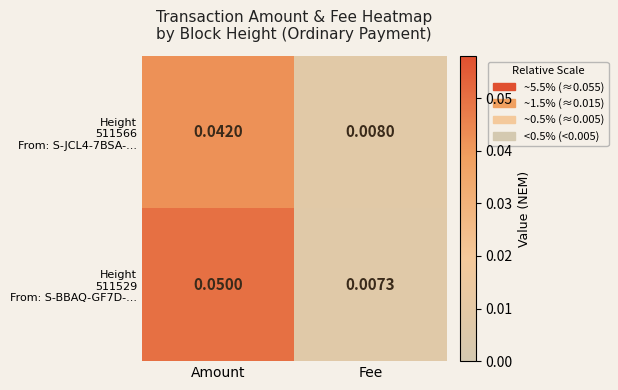

Which category has the lowest value across all series?

Fee